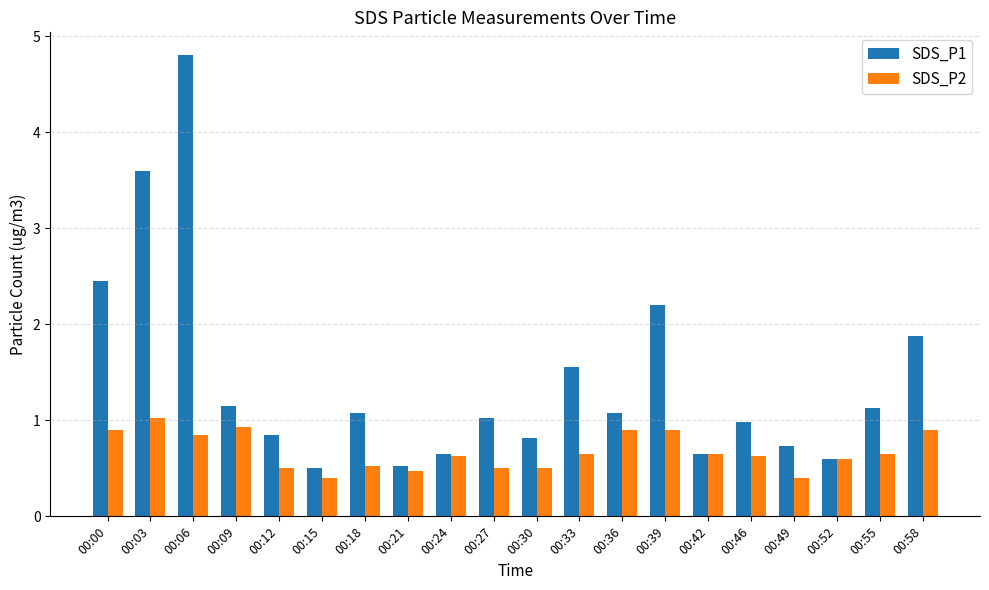

Between 00:00 and 00:42, which series saw the biggest shift?

SDS_P1